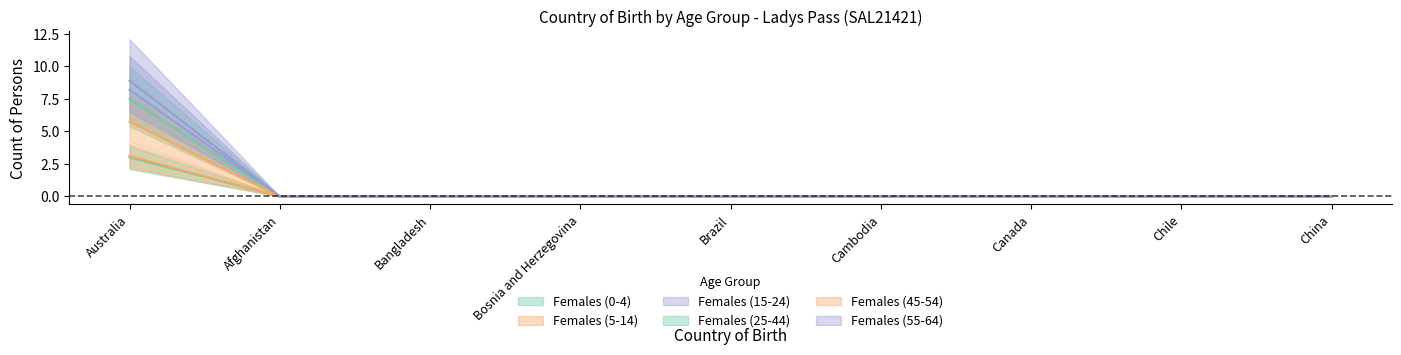

What are all the series names shown in the legend?

Females (0-4), Females (5-14), Females (15-24), Females (25-44), Females (45-54), Females (55-64)